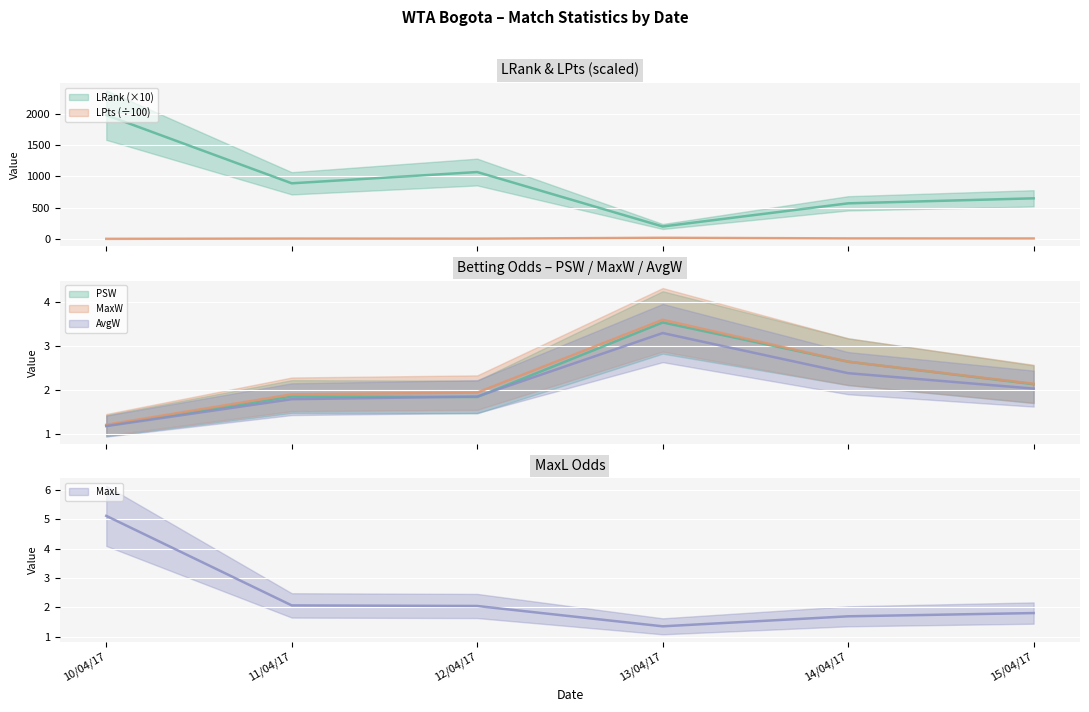

What position from the left is 14/04/17?

5